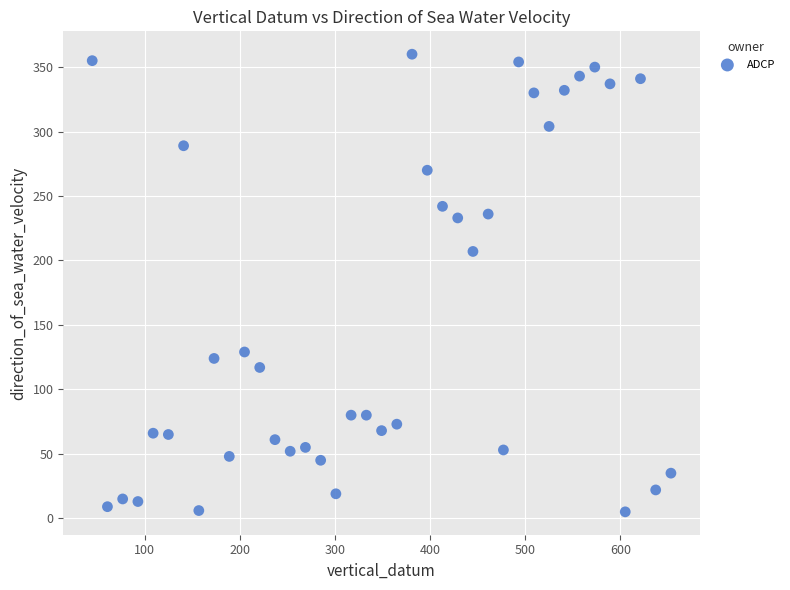

What Y value in the scatter plot is closest to 182?

207